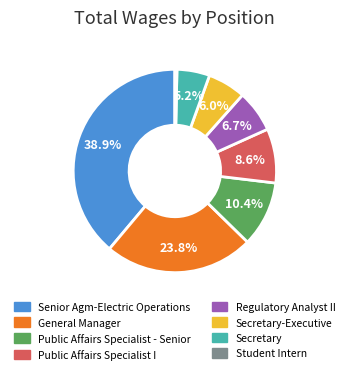

Does any single category account for the majority?

No